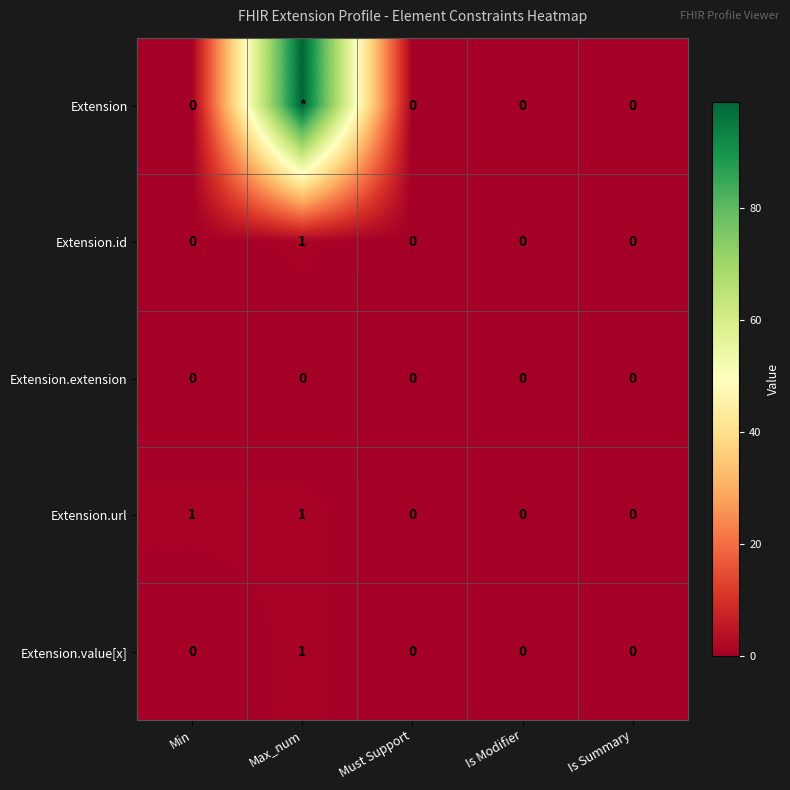

The value of Extension.id at Max_num is 1. True or false?

True